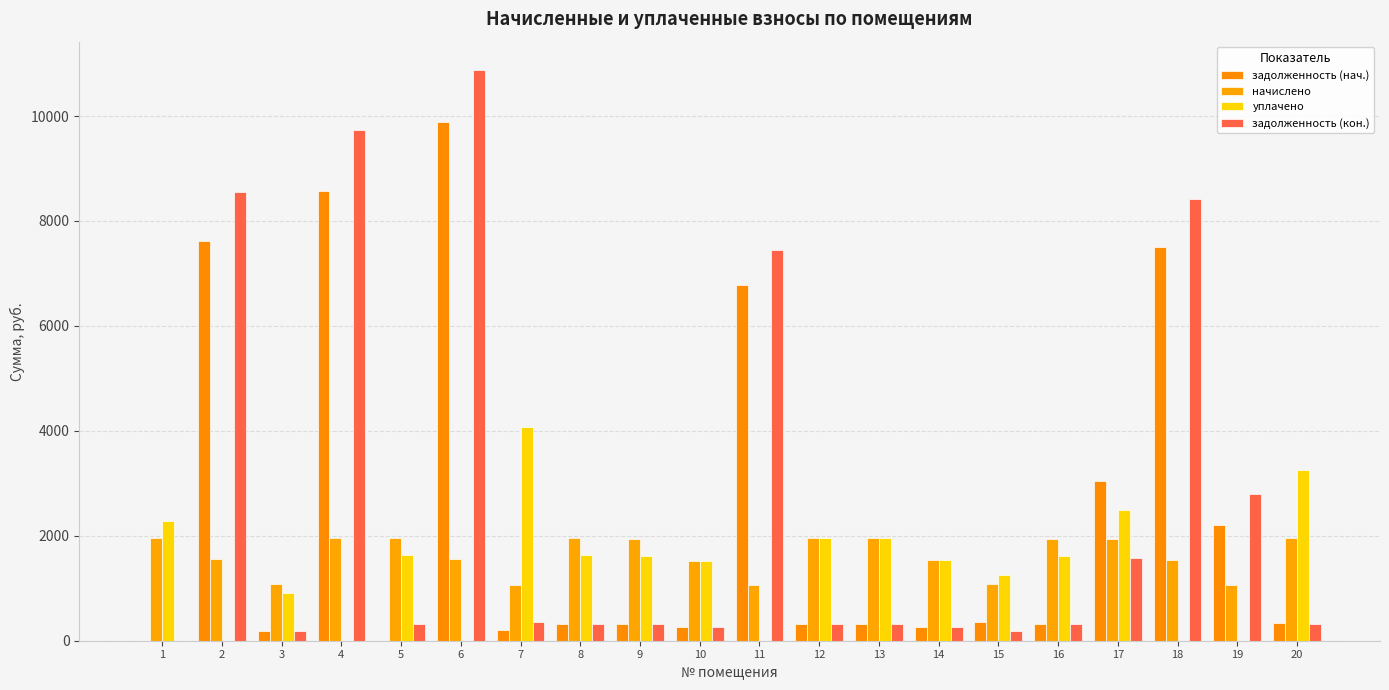

Is the value of уплачено at 12 greater than the value of задолженность (нач.) at 19?

No